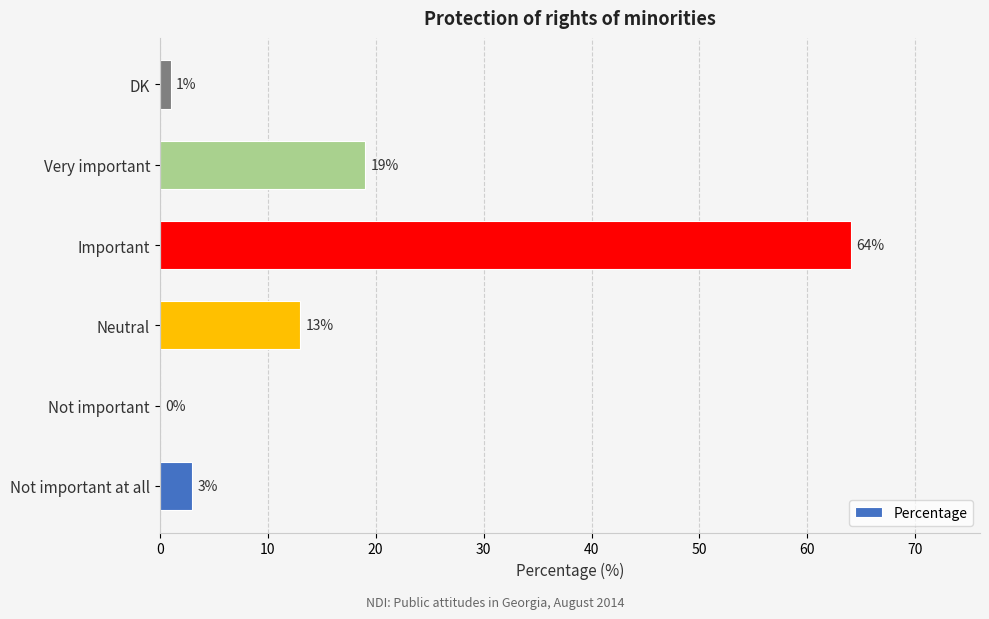

At which label is the value closest to 32?

Very important